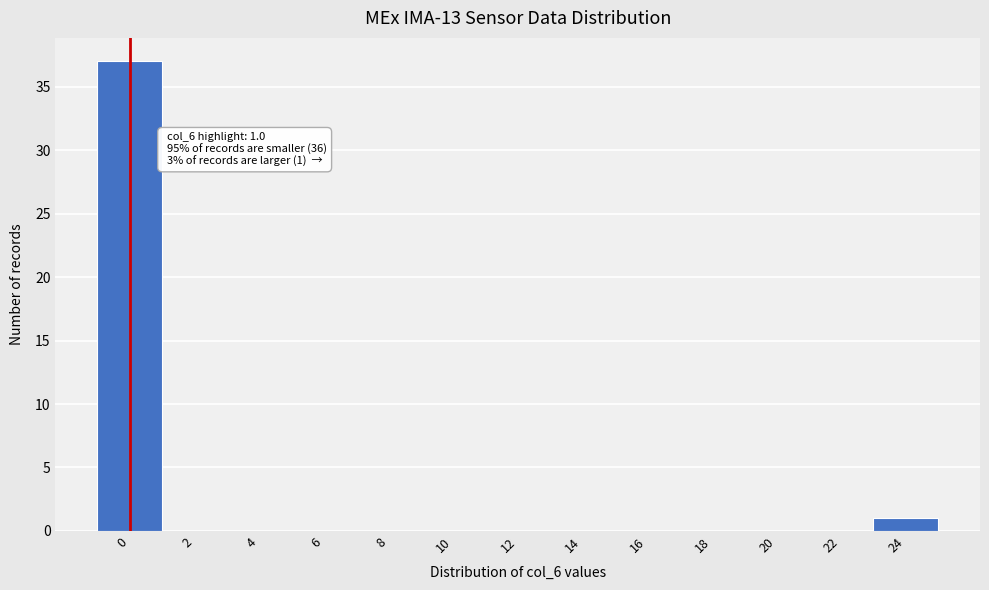

Reading right to left, transcribe all the data shown in this chart.

24=1	22=0	20=0	18=0	16=0	14=0	12=0	10=0	8=0	6=0	4=0	2=0	0=37